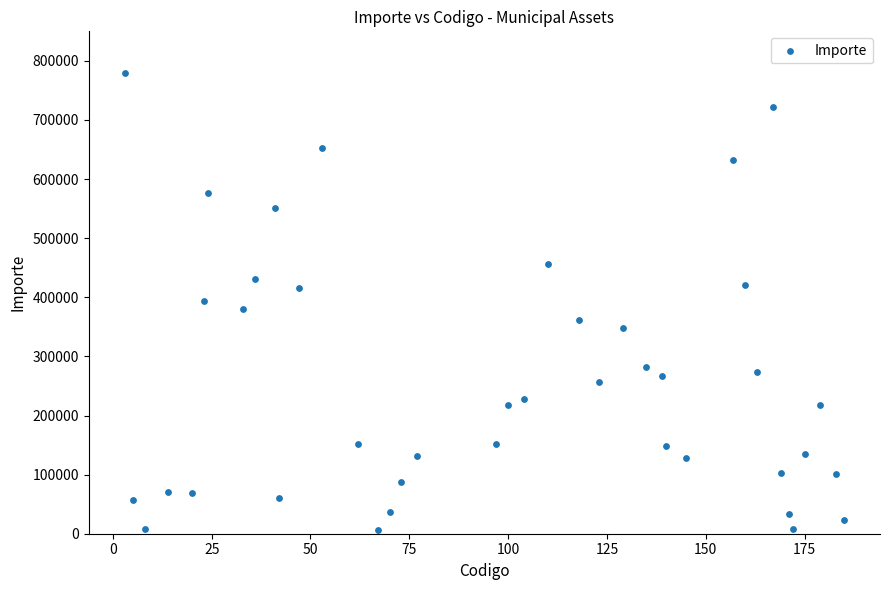

What is the range of X values (max minus min)?

182.0